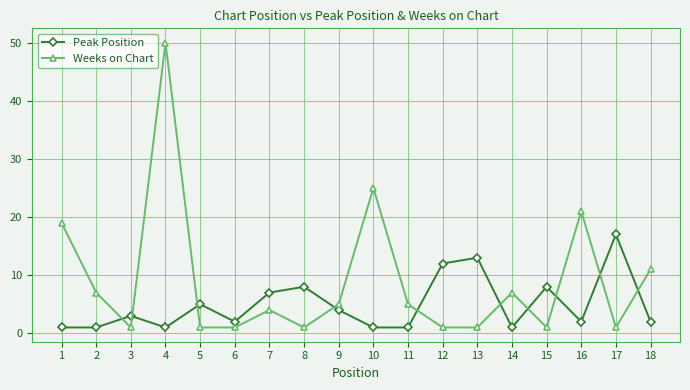

At which category does Weeks on Chart reach its first local valley?

3